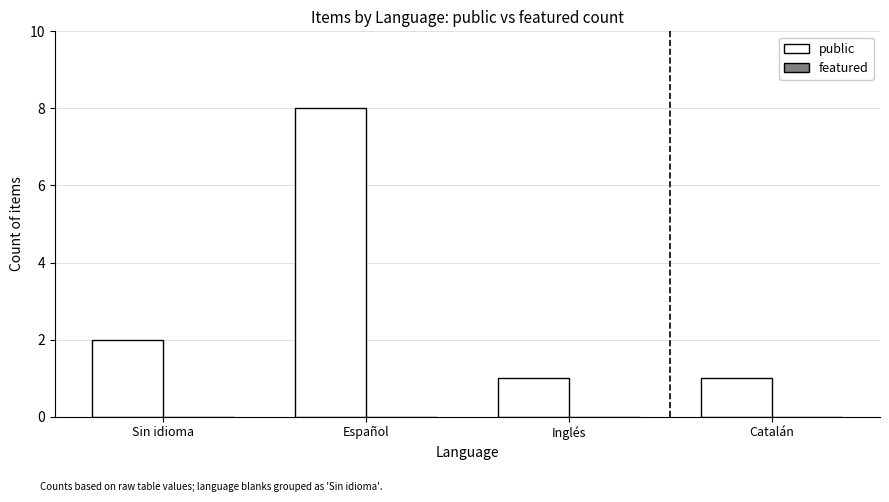

What is the label of the 1st bar from the left?

Sin idioma